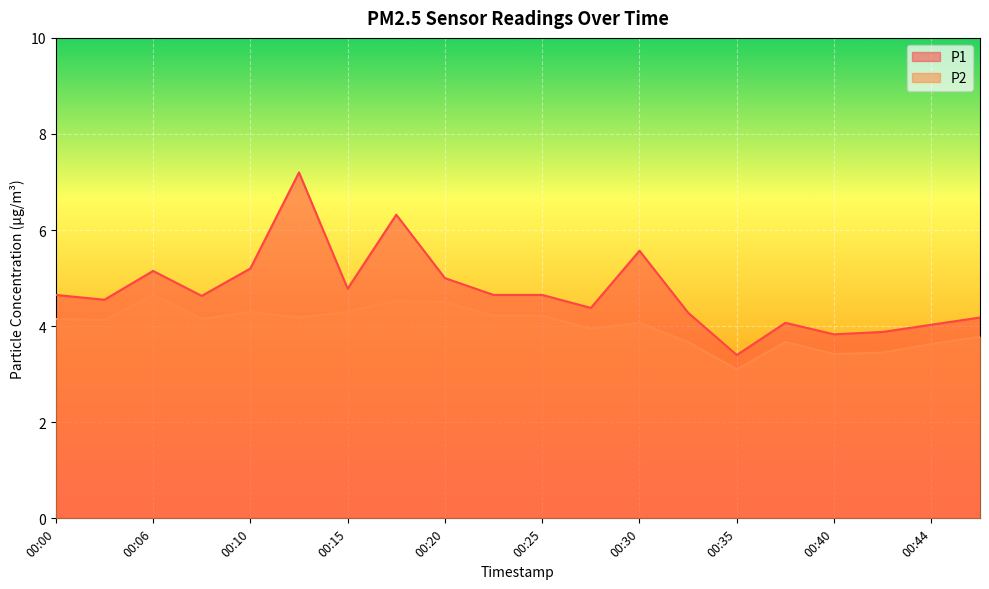

At which category is the sum across all series the highest?

00:13